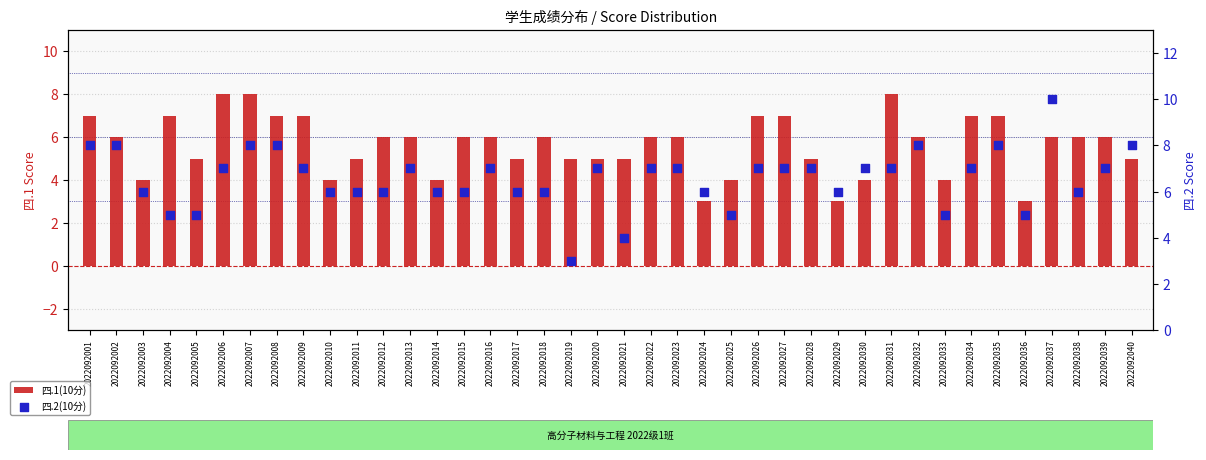

Which series has the largest Y range (max minus min)?

四.2(10分)